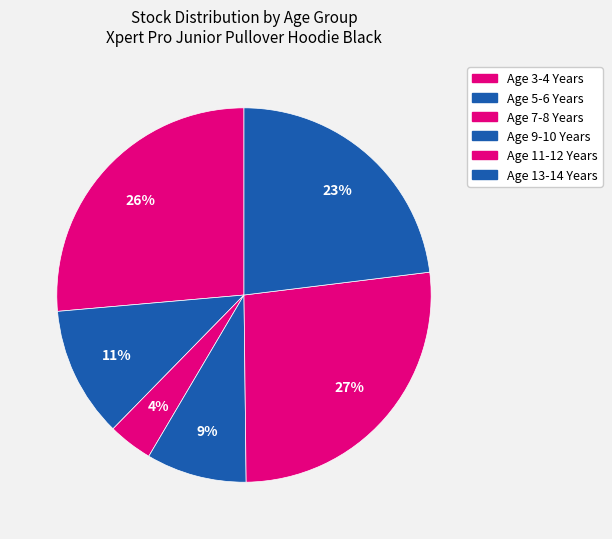

Count the number of slices in the pie.

6